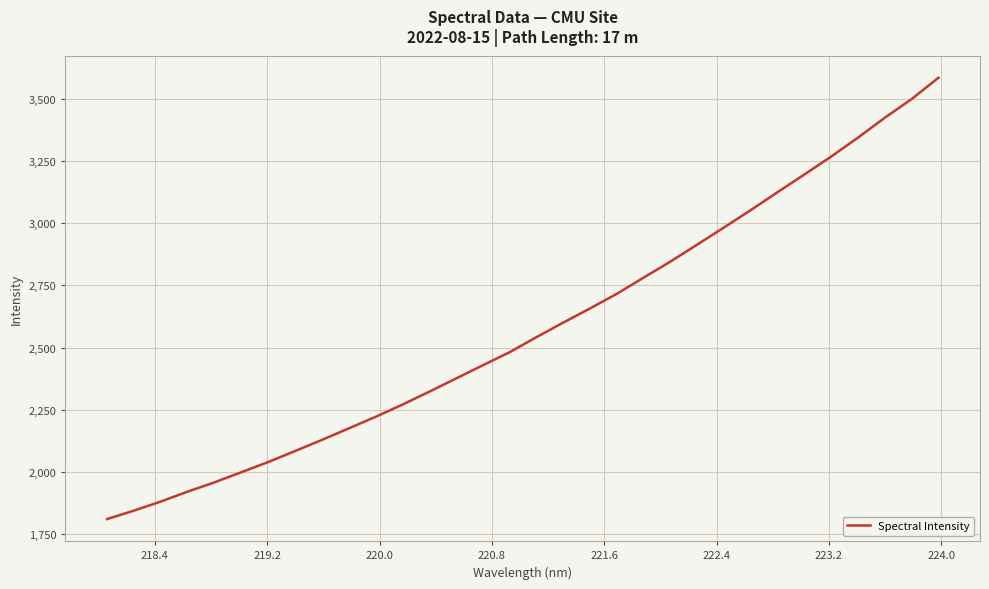

What is the minimum value shown in the chart?

1811.7